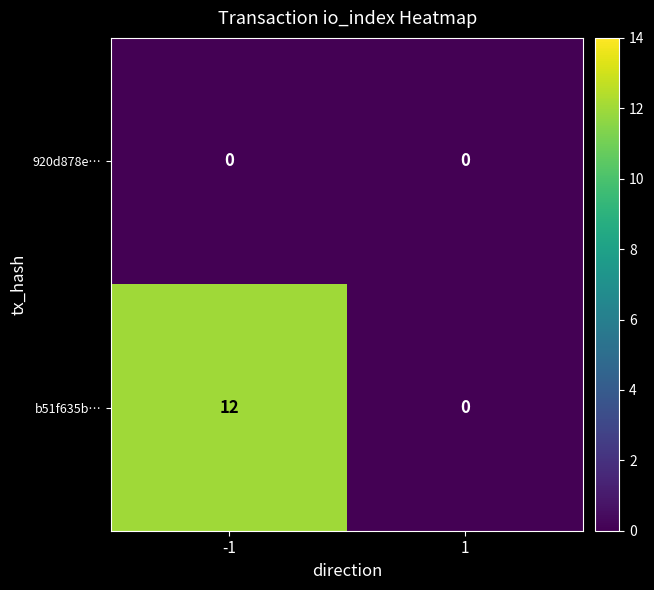

At which category is the sum across all series the highest?

-1